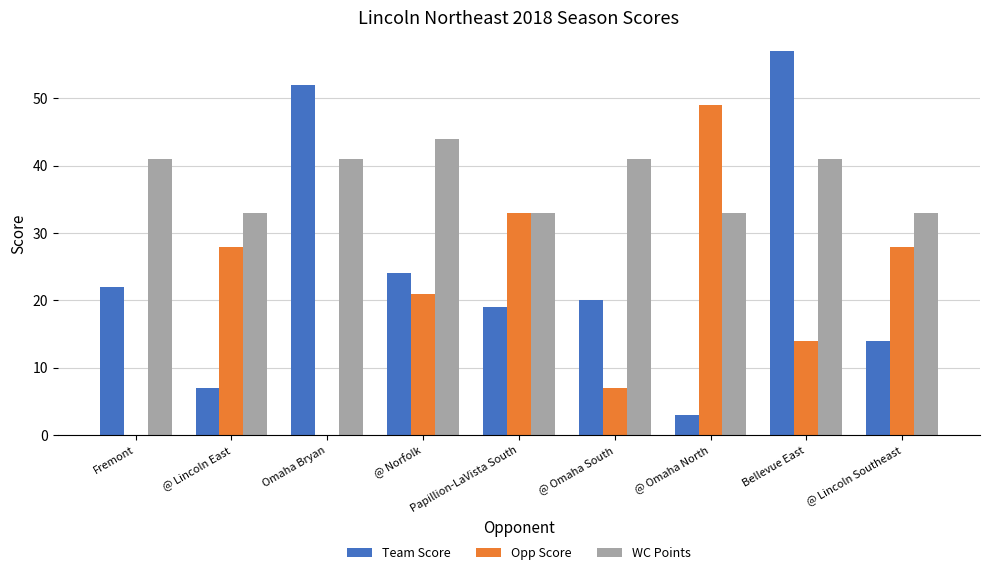

What is the average value of the Opp Score series?

20